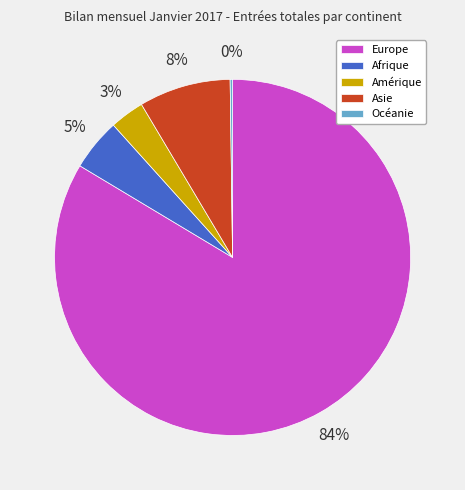

Is there any slice that represents more than half of the pie?

Yes